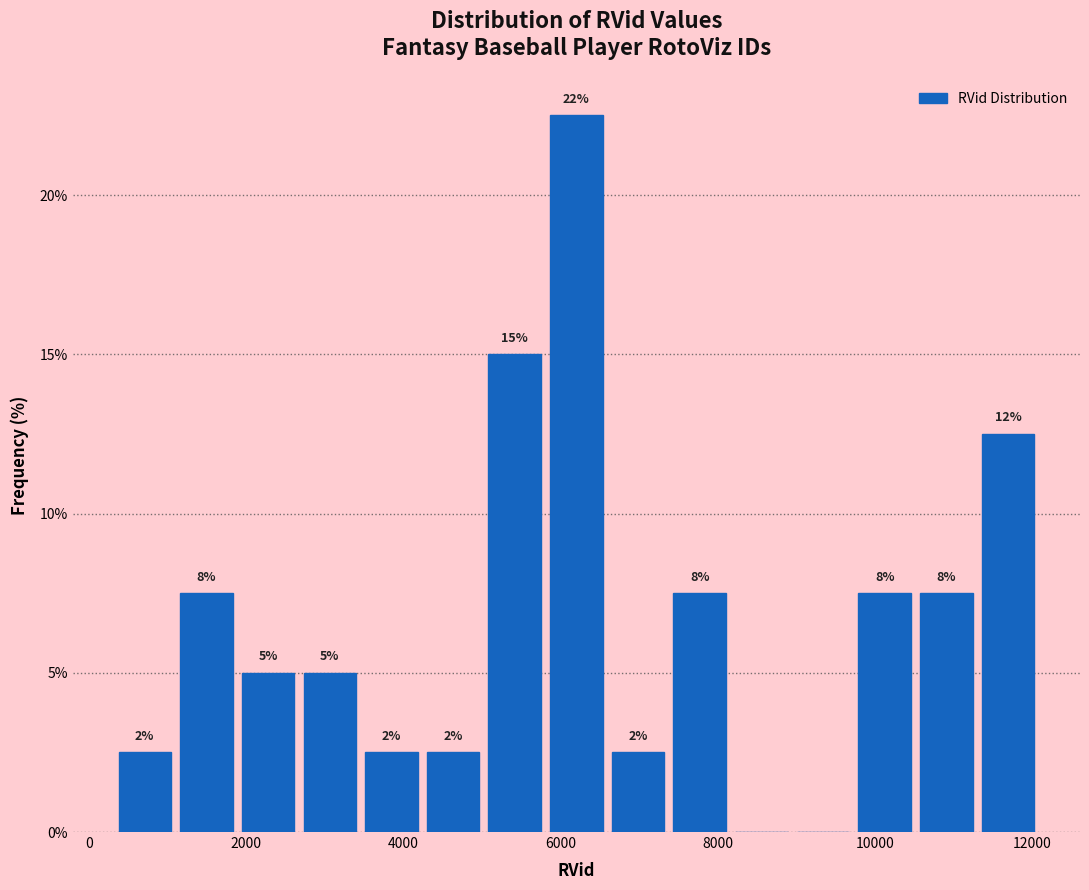

Around what value on the x-axis is the tallest bar? Give the approximate position of its centre, as read against the axis.

6200